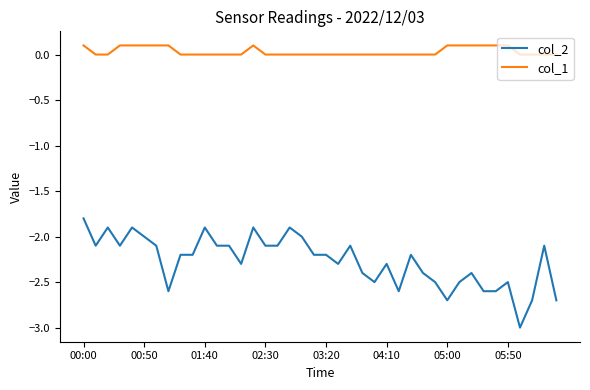

Which series has the largest total across all categories?

col_1